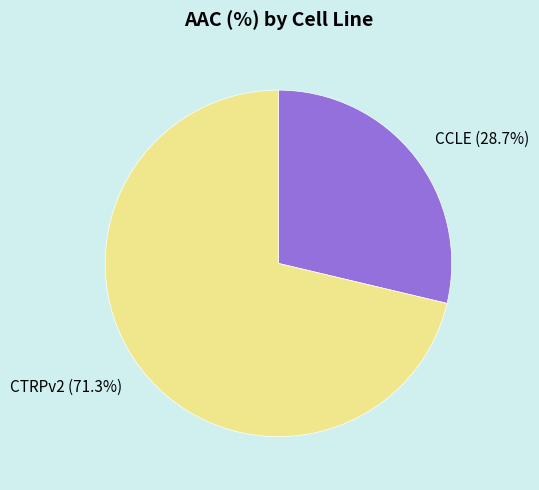

To the nearest percent, what percentage of the pie is CCLE?

29%